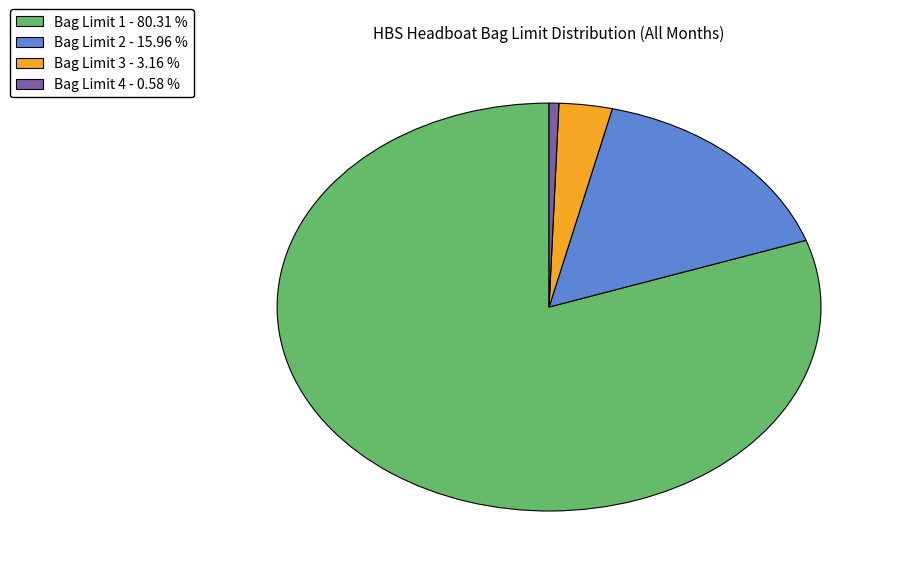

Rank the categories by value from highest to lowest.

Bag Limit 1 - 80.31 %, Bag Limit 2 - 15.96 %, Bag Limit 3 - 3.16 %, Bag Limit 4 - 0.58 %